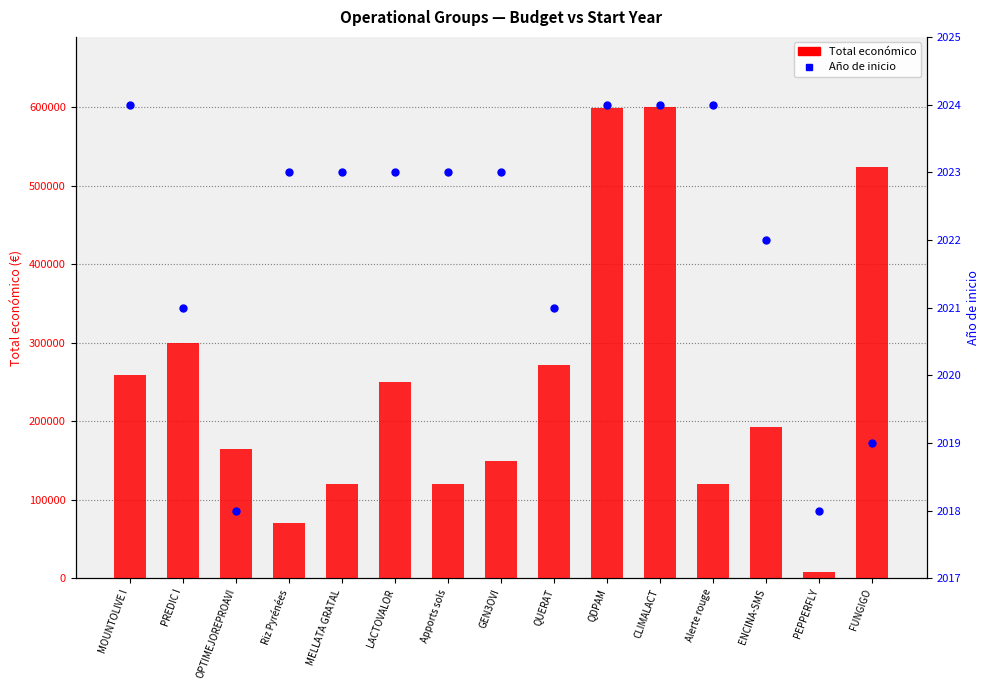

Which series has the largest total across all categories?

Total económico